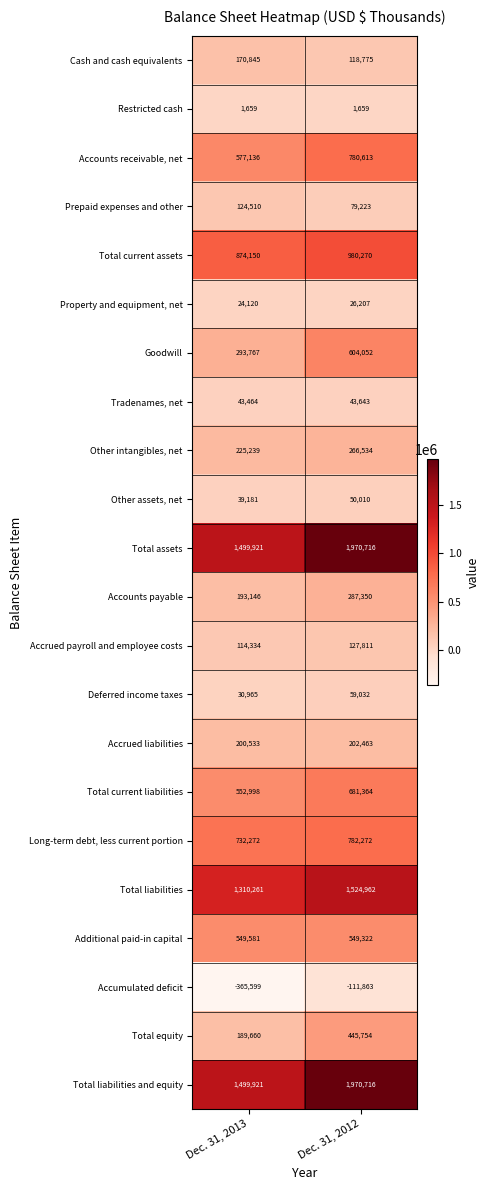

At which label is Accumulated deficit closest to -238731?

Dec. 31, 2013